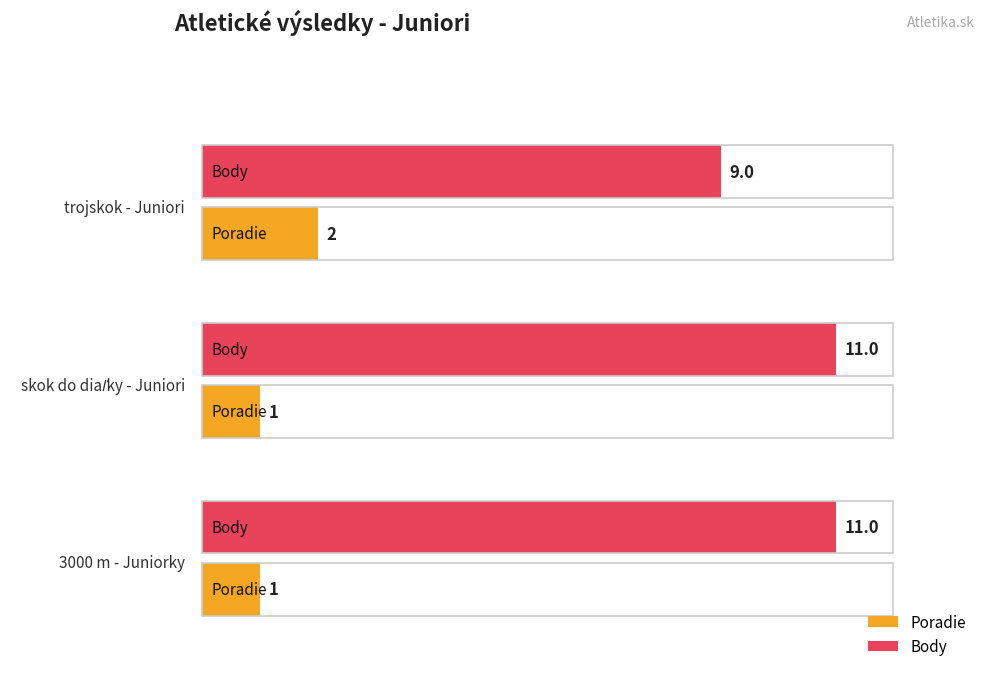

Rank the categories by Poradie value from lowest to highest.

3000 m - Juniorky, skok do diaľky - Juniori, trojskok - Juniori